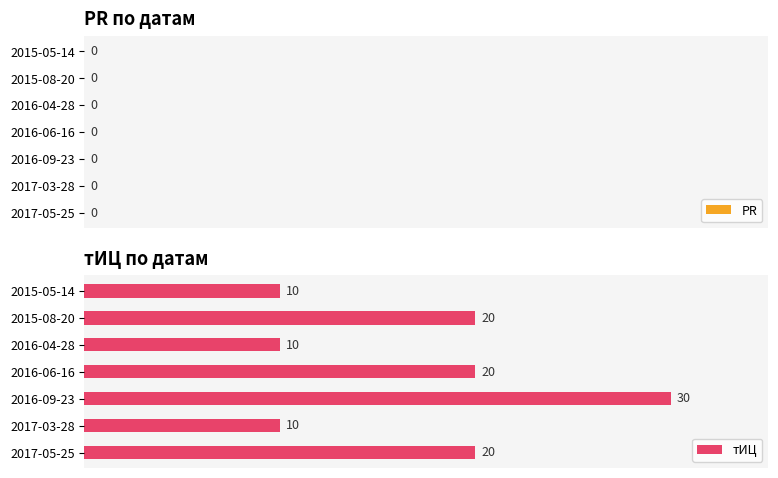

What is the difference between the maximum and minimum values?

20